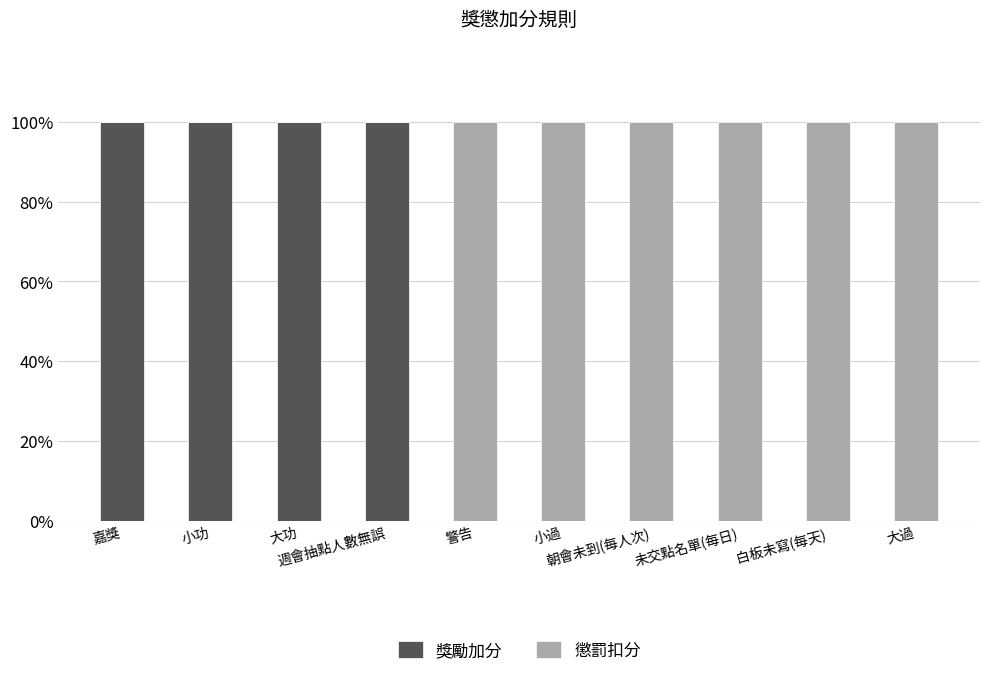

What is the sum of all 獎勵加分 values?

400